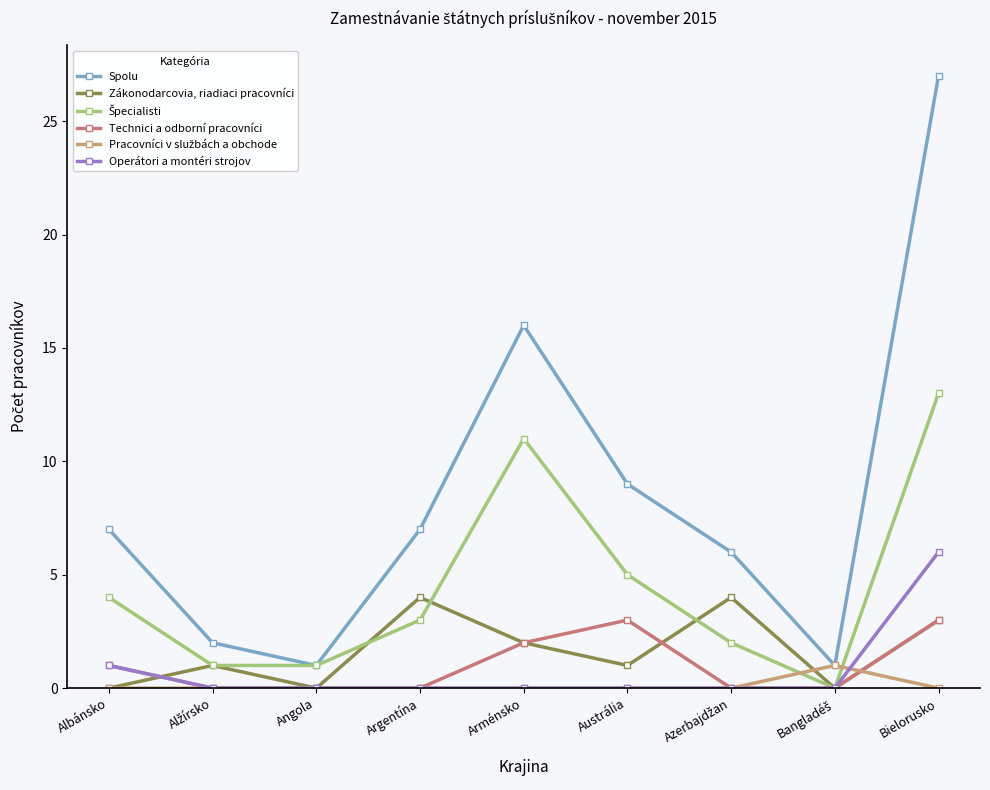

Which series has the largest range (max minus min)?

Spolu